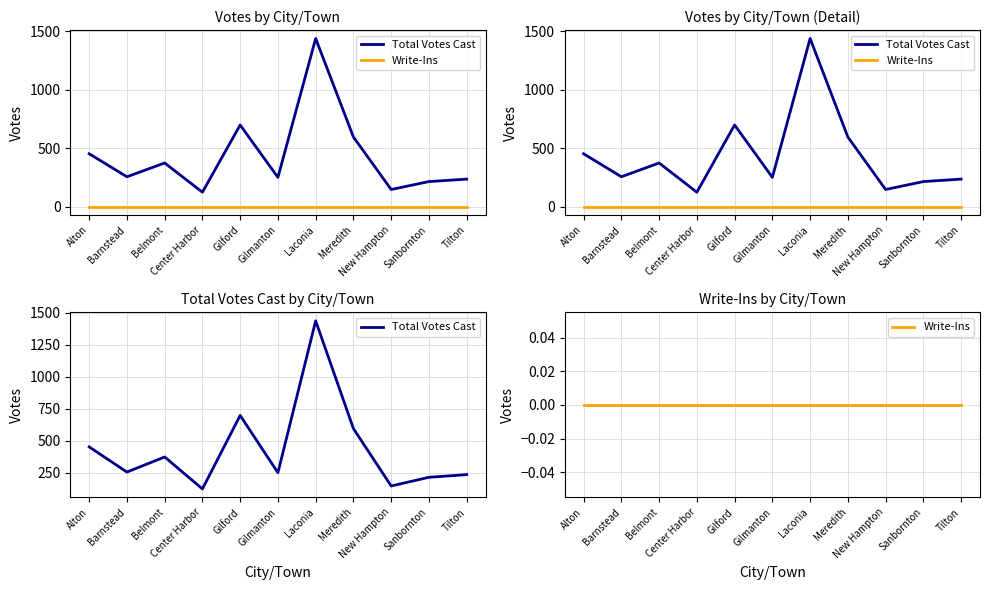

Reading left to right, transcribe all the data shown in this chart.

Total Votes Cast: 452	255	373	123	698	250	1438	595	146	214	235
Write-Ins: 0	0	0	0	0	0	0	0	0	0	0